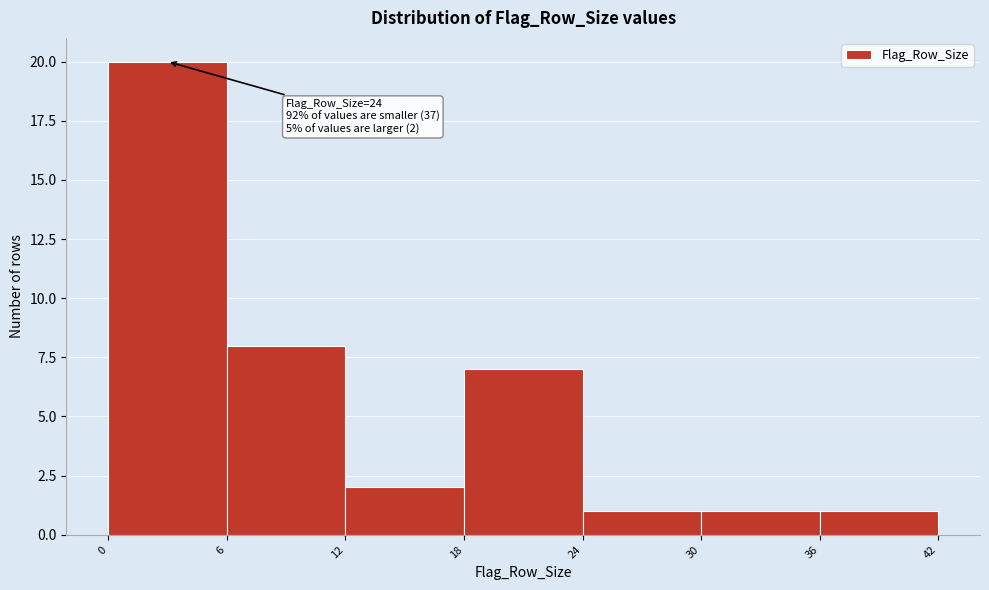

Which range on the x-axis has the tallest bar?

0 to 6